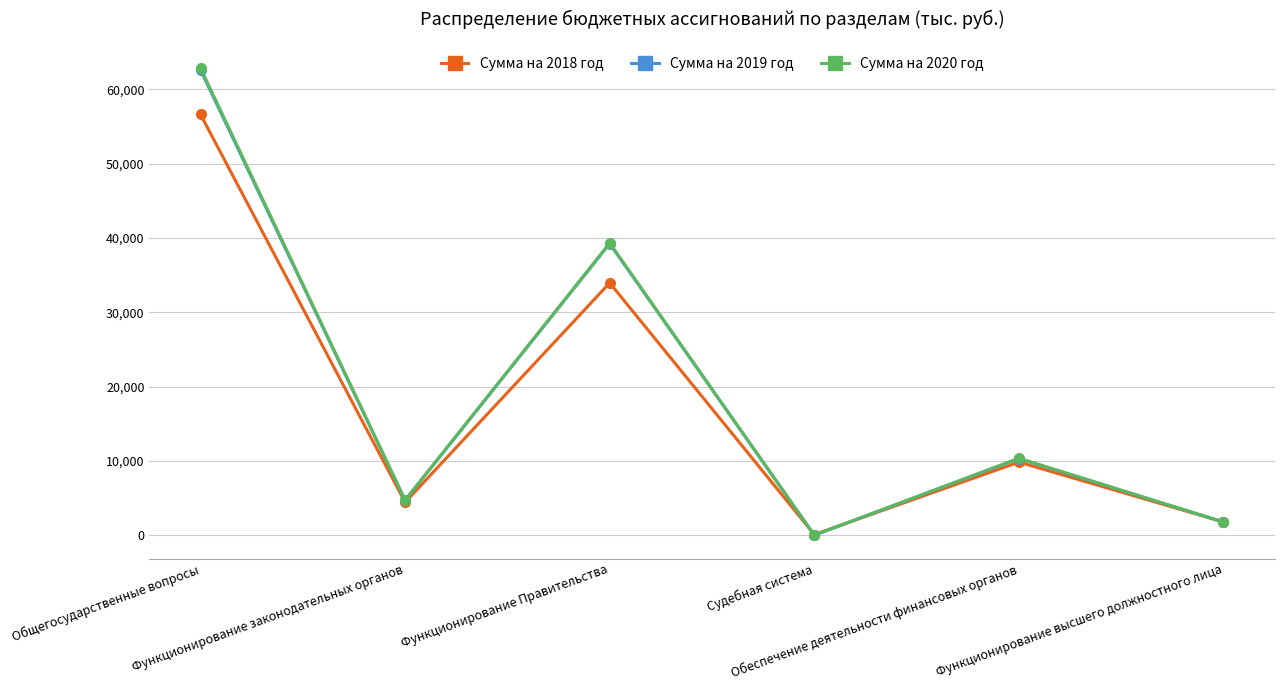

Which series has the widest spread of values?

Сумма на 2020 год